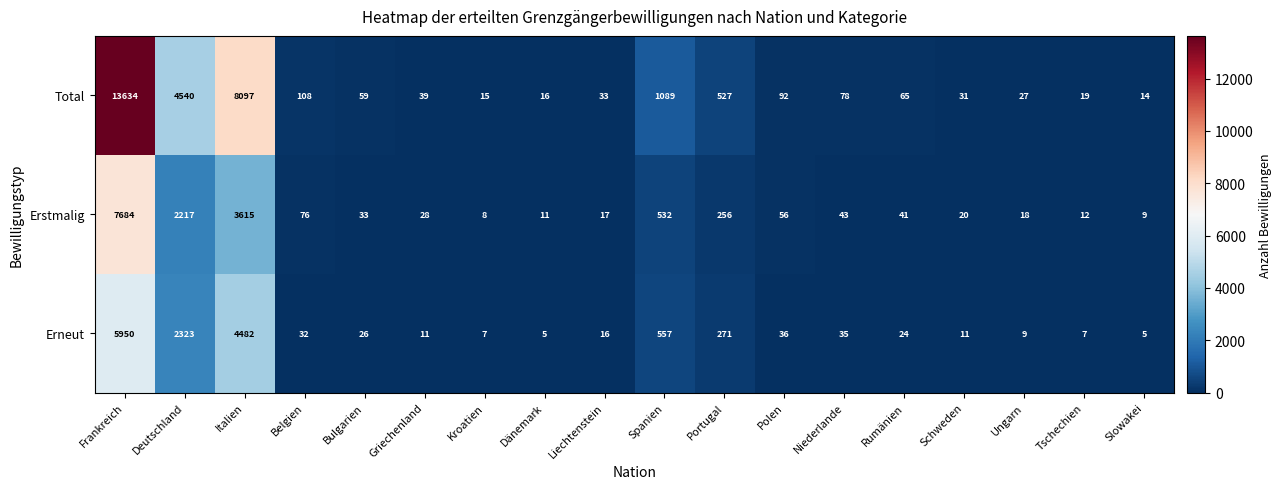

Count the number of categories in the chart.

18